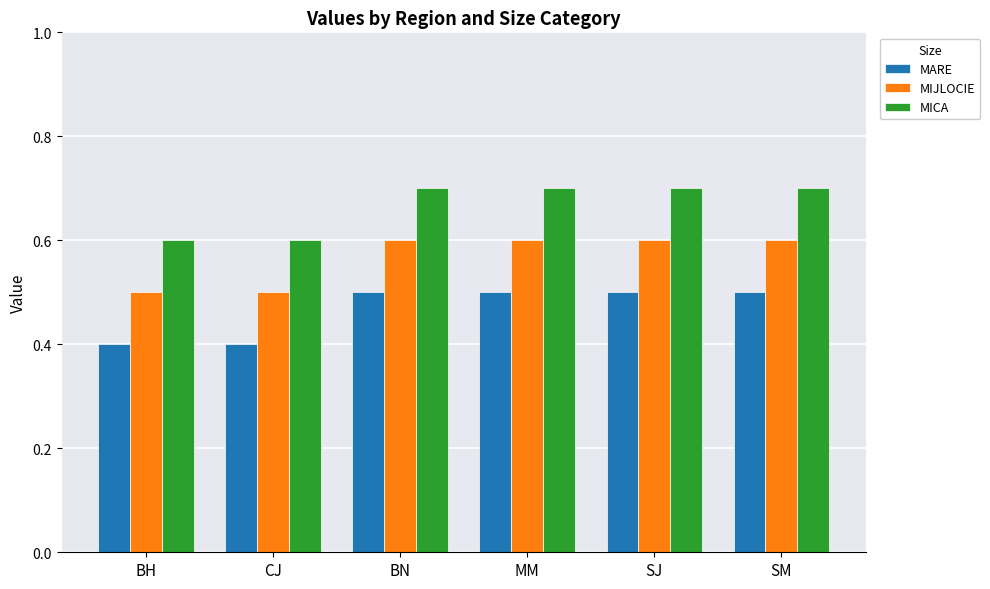

Which series has the largest total across all categories?

MICA